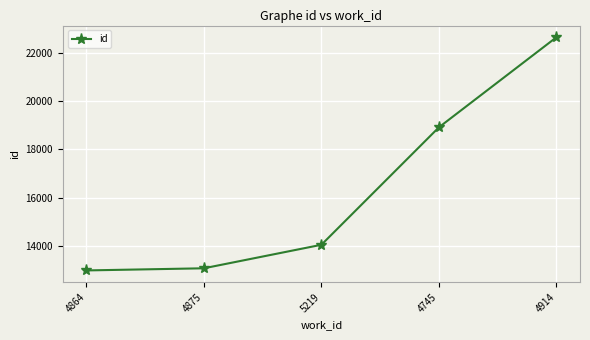

At which category does the chart reach its peak across all series?

4914